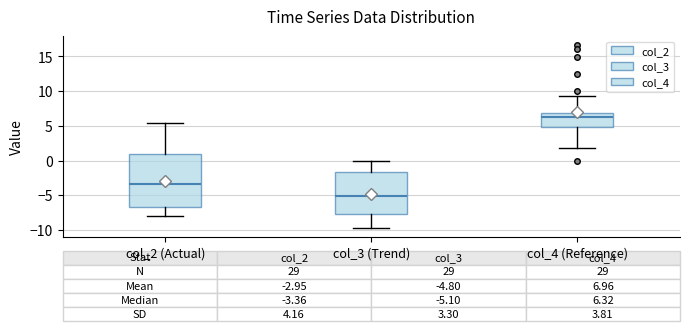

Which box's median line is the highest?

col_4 (Reference)